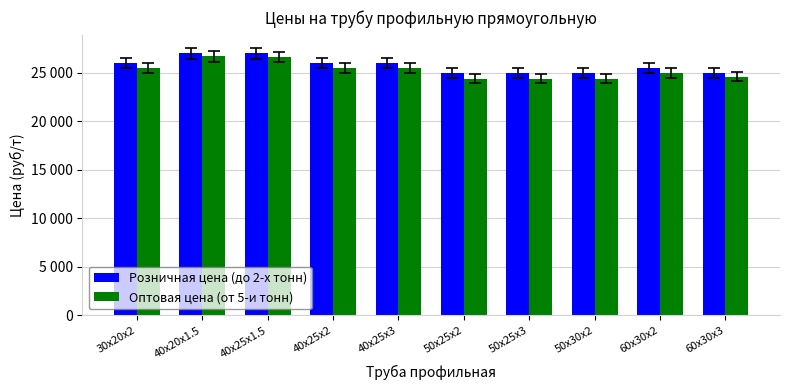

What is the difference between the highest and lowest values at 40х25х3?

500